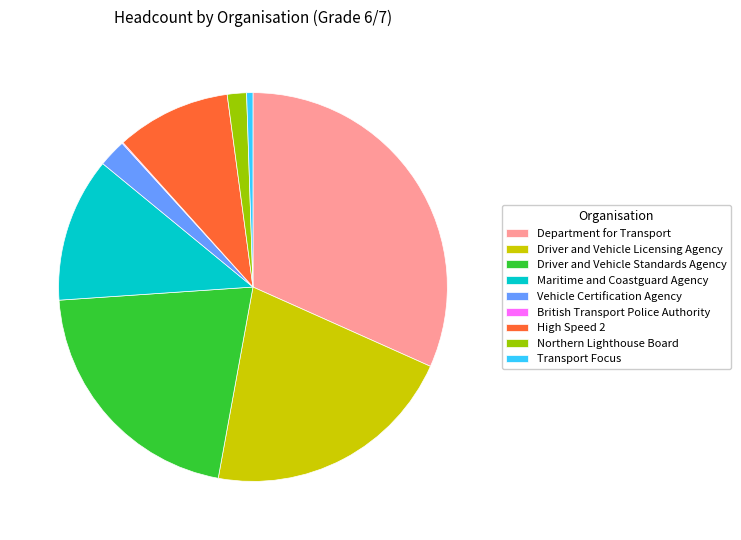

Combined, do Northern Lighthouse Board and Driver and Vehicle Licensing Agency account for over 50%?

No